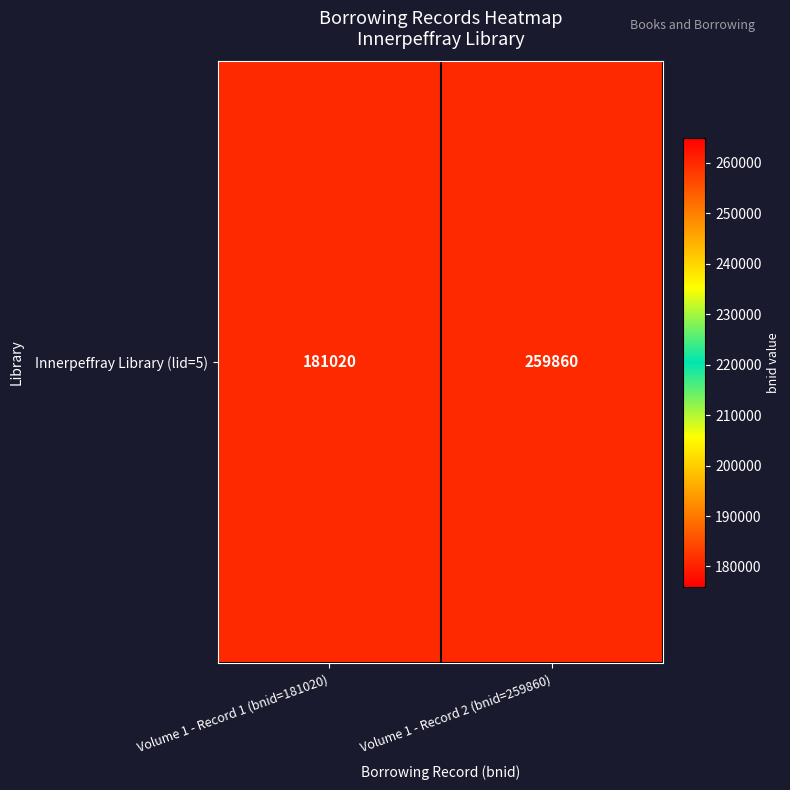

Which label corresponds to the smallest value in the chart?

Volume 1 - Record 1 (bnid=181020)